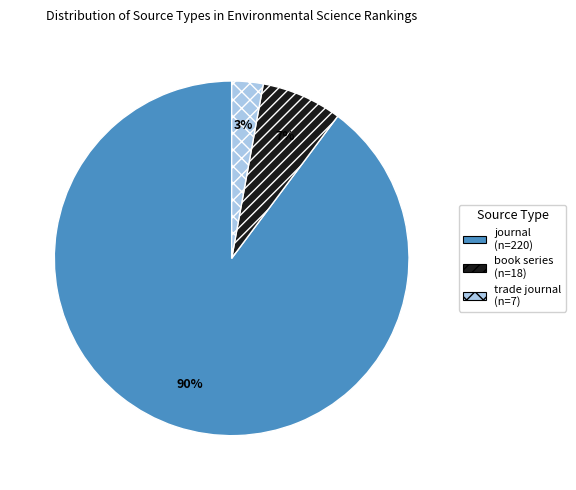

Is the sum of book series and trade journal greater than half?

No